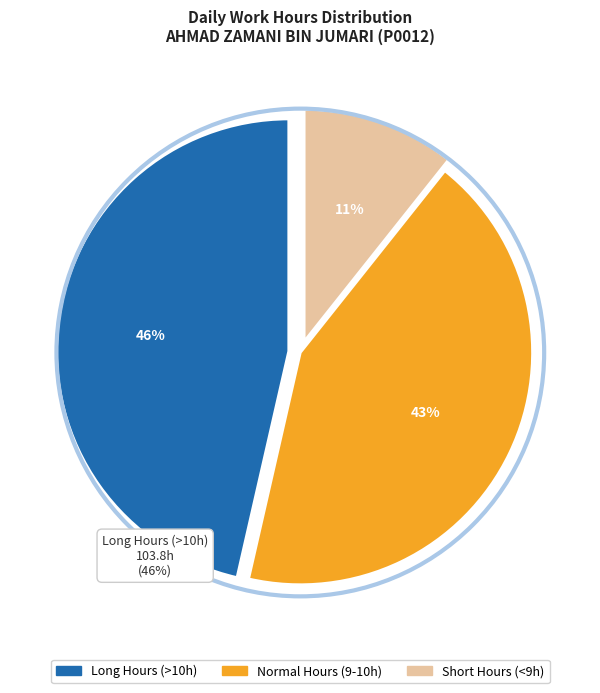

Does any single category account for the majority?

No